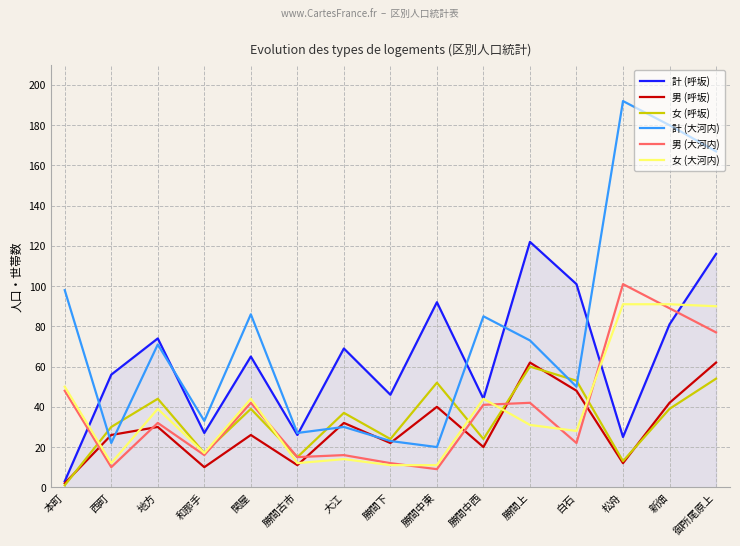

What is the minimum value shown in the chart?

1